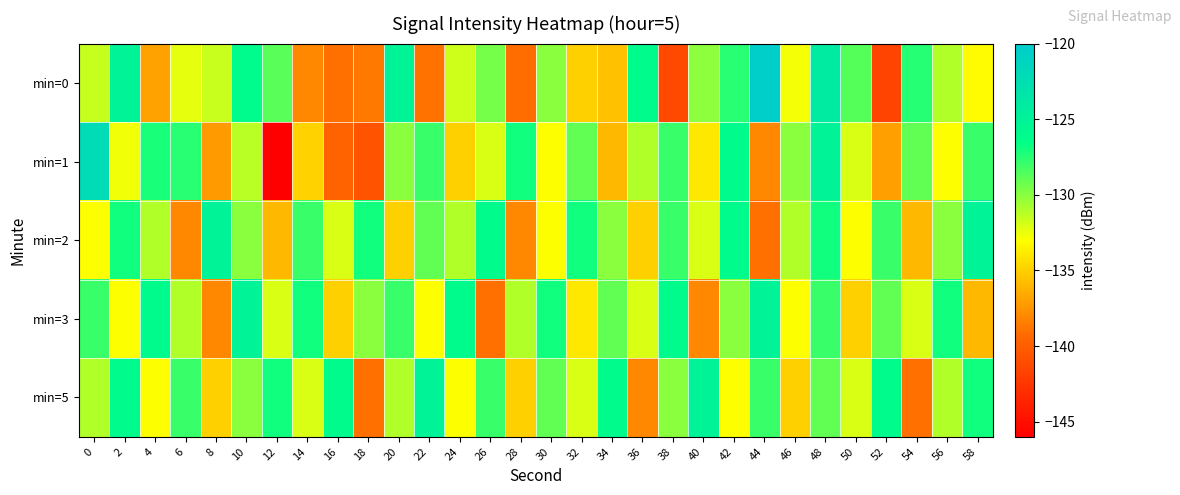

Which series has the widest spread of values?

min=1